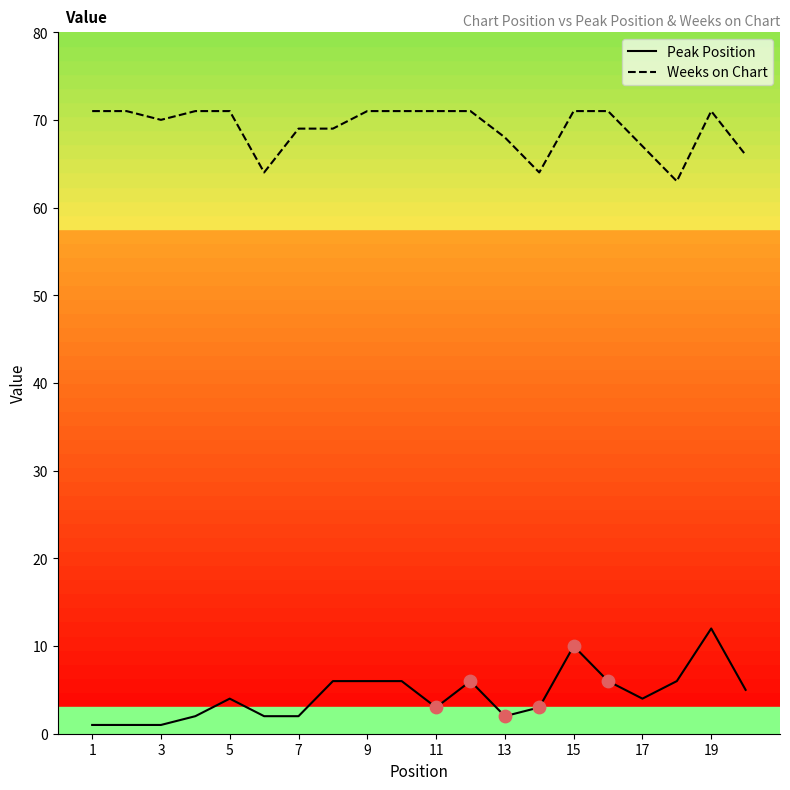

What are all the series names shown in the legend?

Peak Position, Weeks on Chart